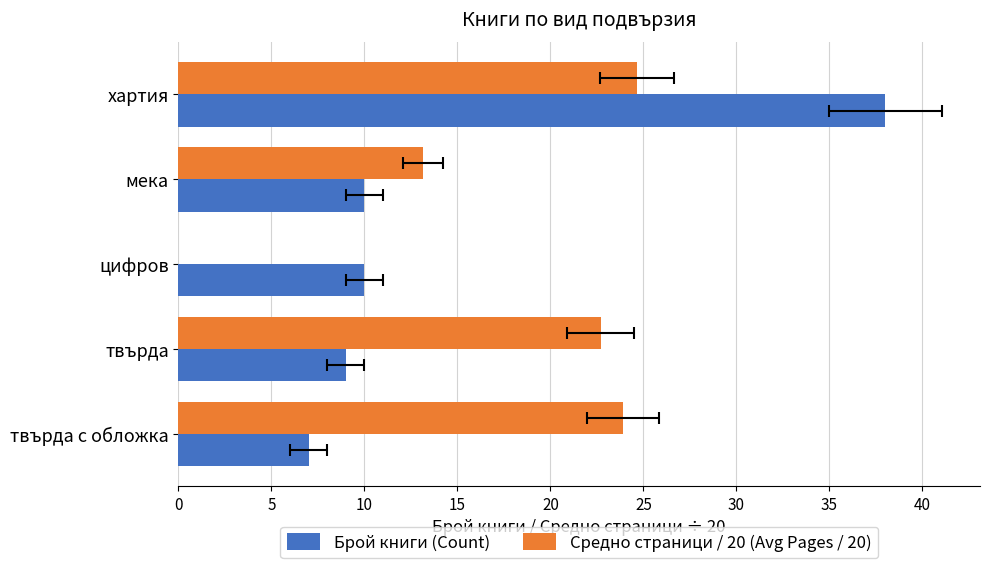

How many bars are there in each group?

2